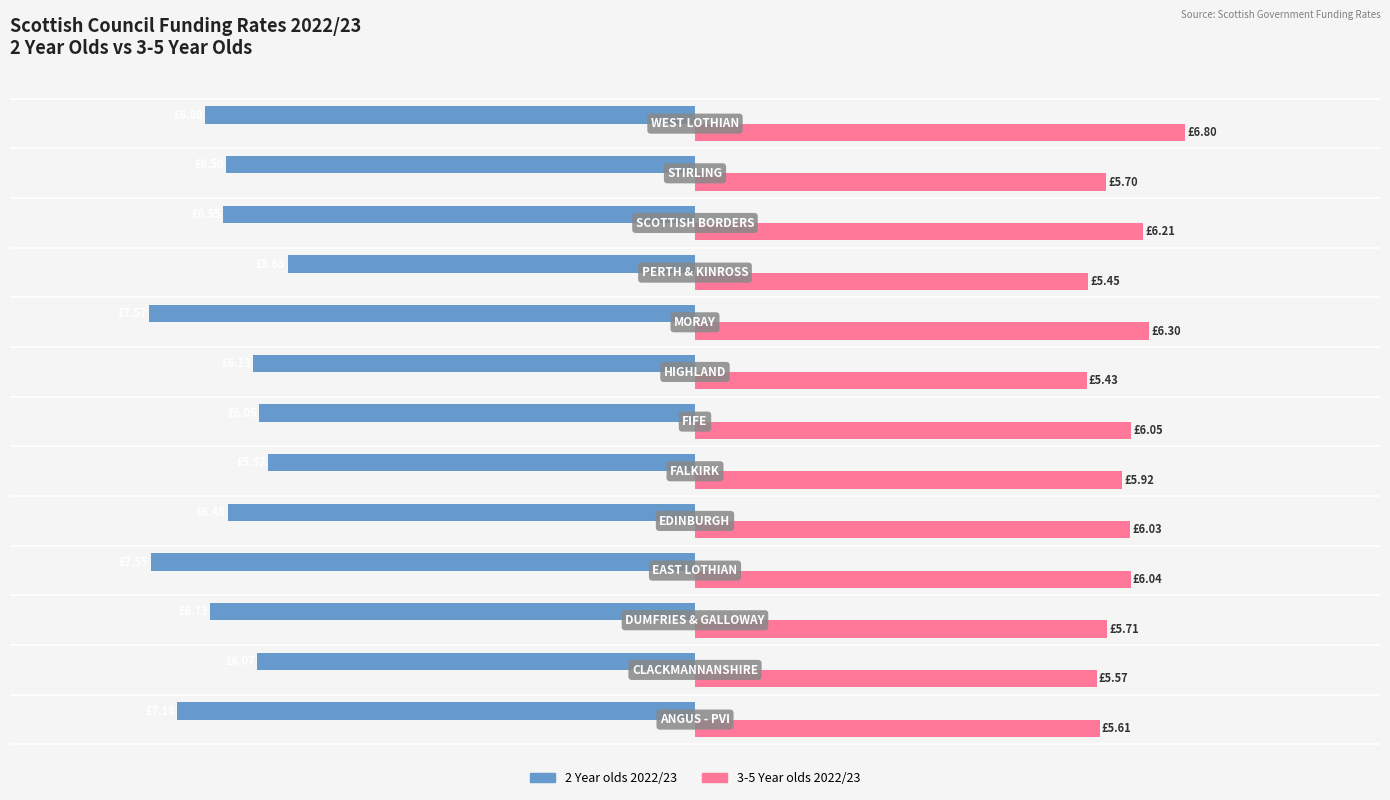

What are all the series names shown in the legend?

2 Year olds 2022/23, 3-5 Year olds 2022/23